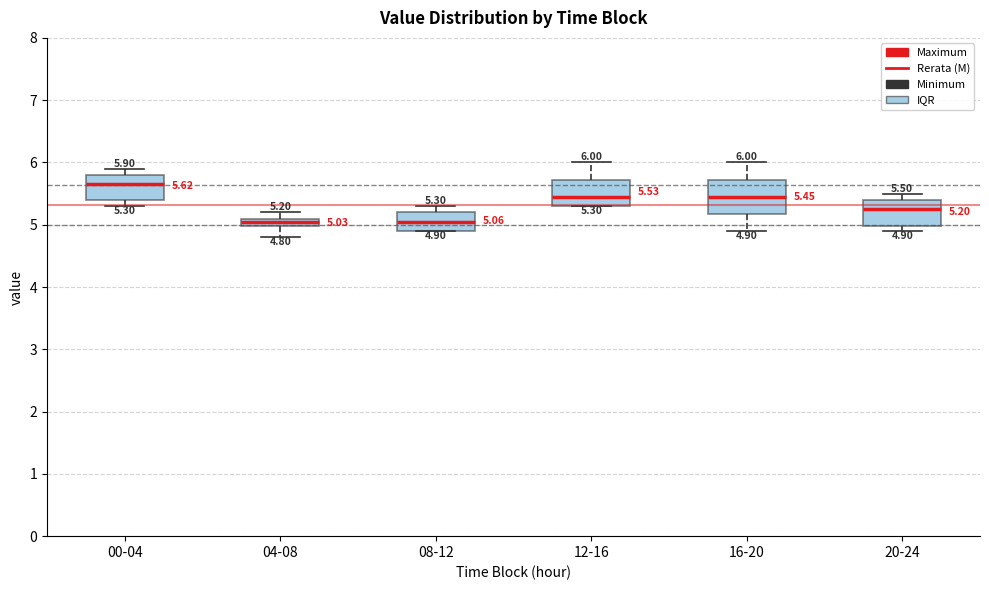

Comparing the boxes themselves (not the whiskers), which one is the tallest?

16-20